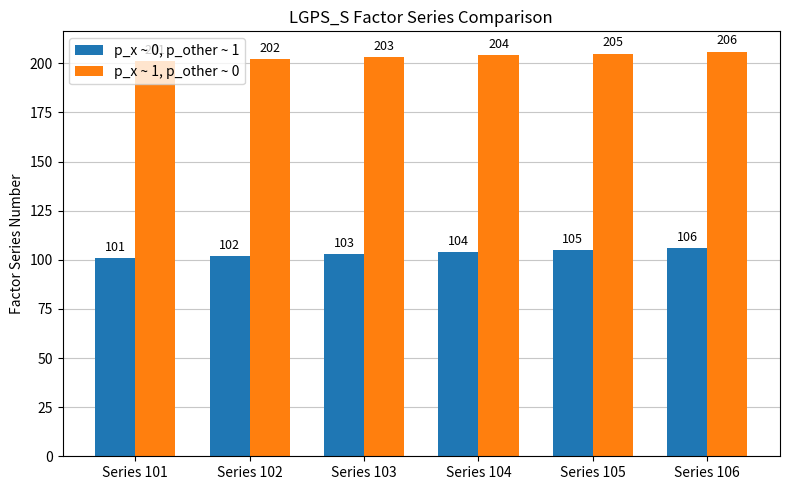

Count the p_x ~ 1, p_other ~ 0 values in the range 202 to 205.

4